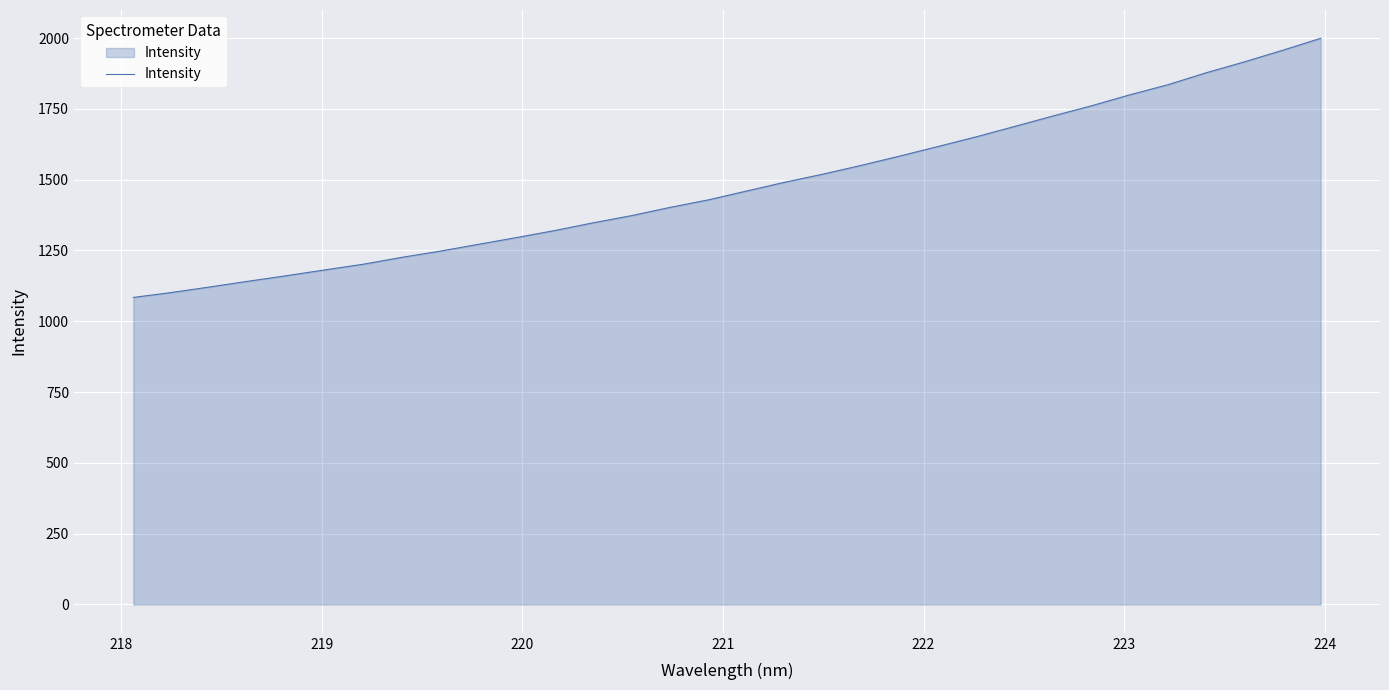

What is the minimum value shown in the chart?

1084.2